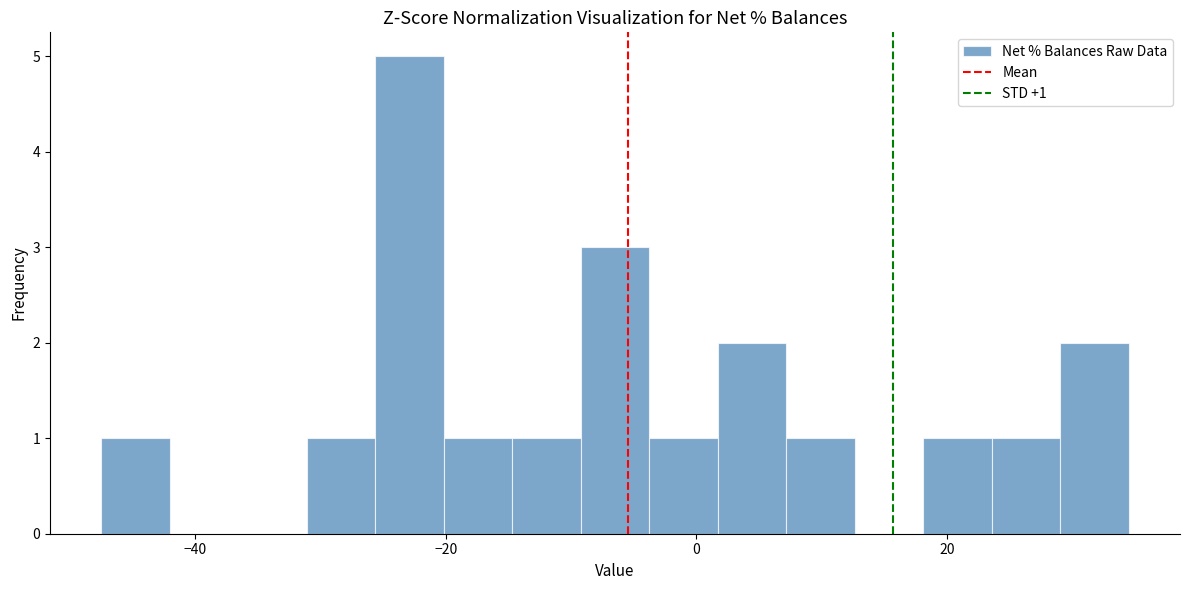

Around what value on the x-axis is the tallest bar? Give the approximate position of its centre, as read against the axis.

-22